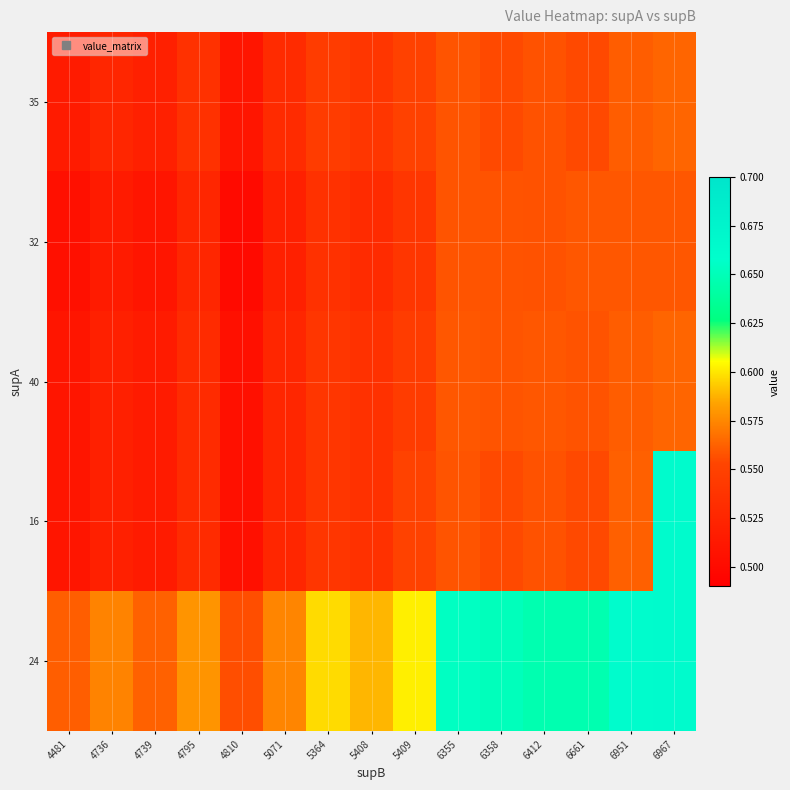

At which category is the sum across all series the highest?

6967